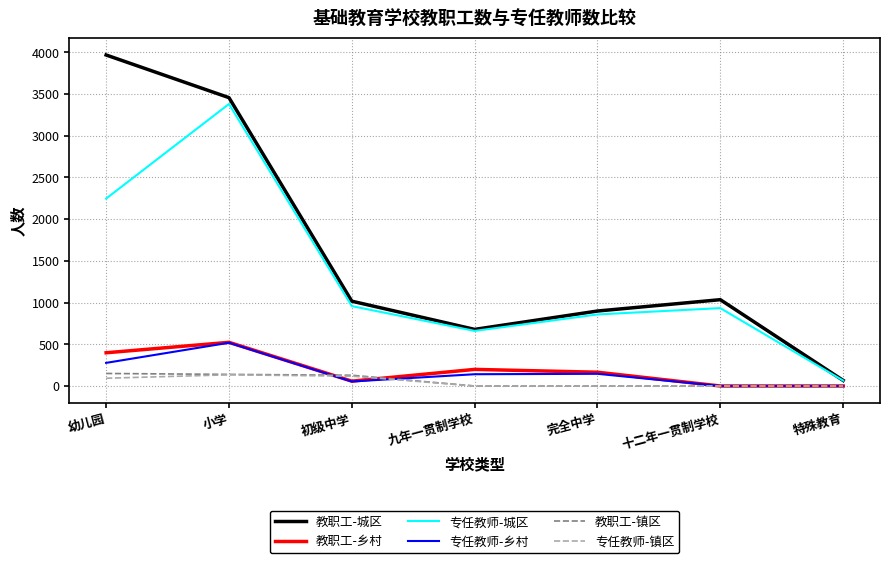

What is the maximum value shown in the chart?

3965